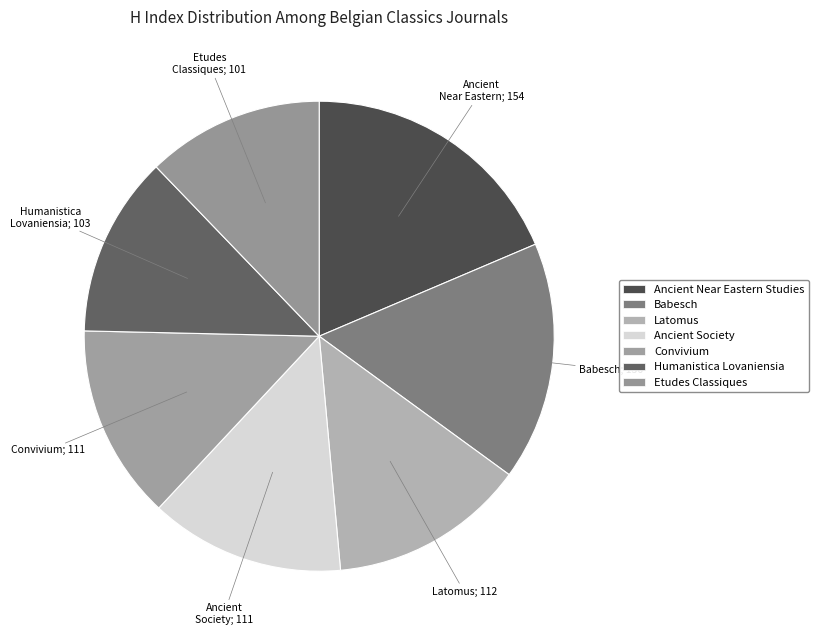

To the nearest percent, what is the difference between the Babesch and Humanistica Lovaniensia slice percentages?

4%